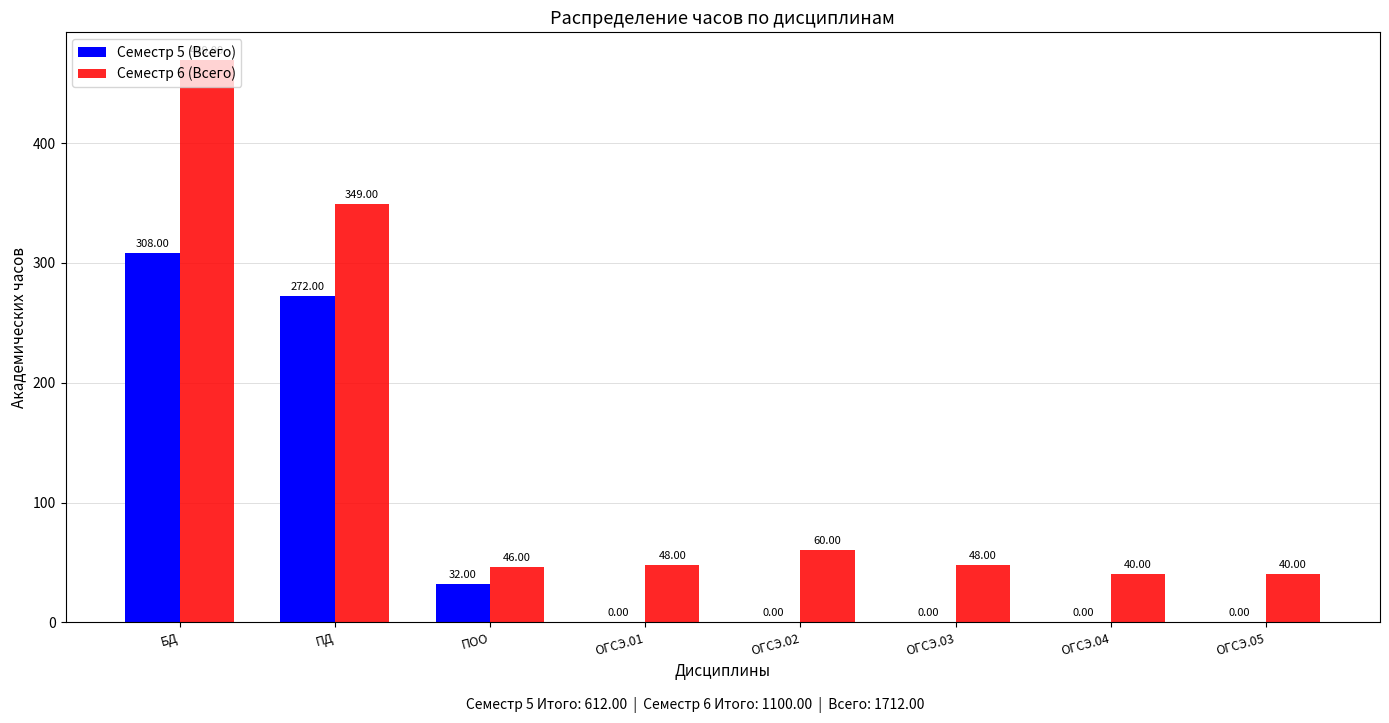

Which series changed the most between БД and ПД?

Семестр 6 (Всего)